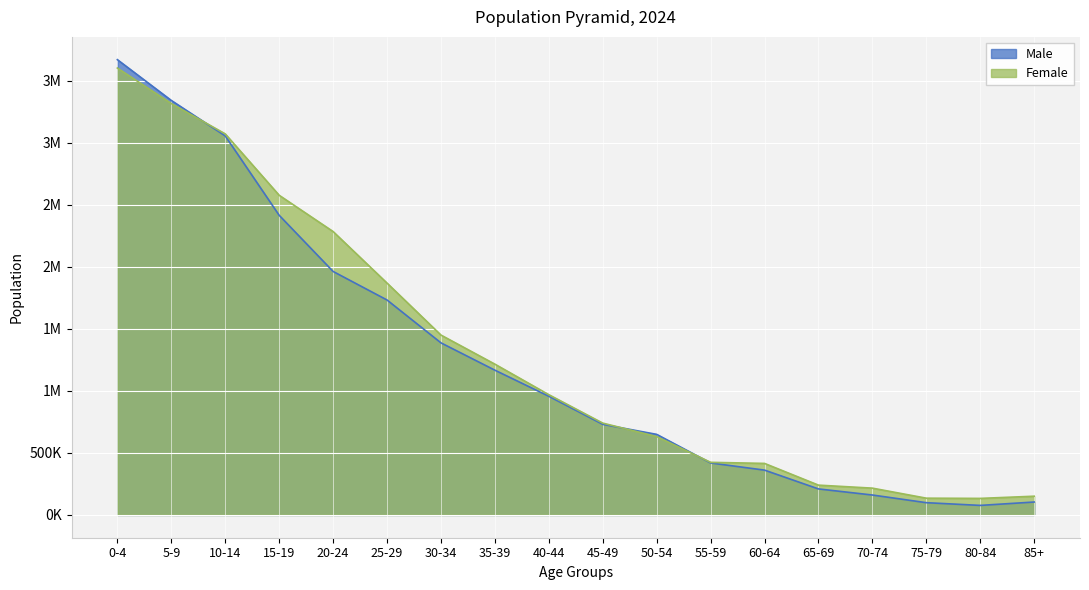

What is the total value across all series at 20-24?

4246444